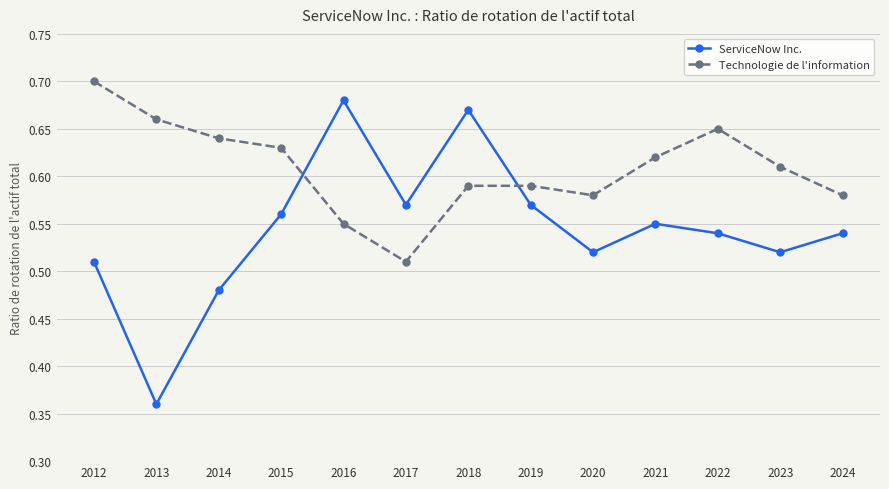

Which series ends up on top after the final intersection of Technologie de l'information and ServiceNow Inc.?

Technologie de l'information